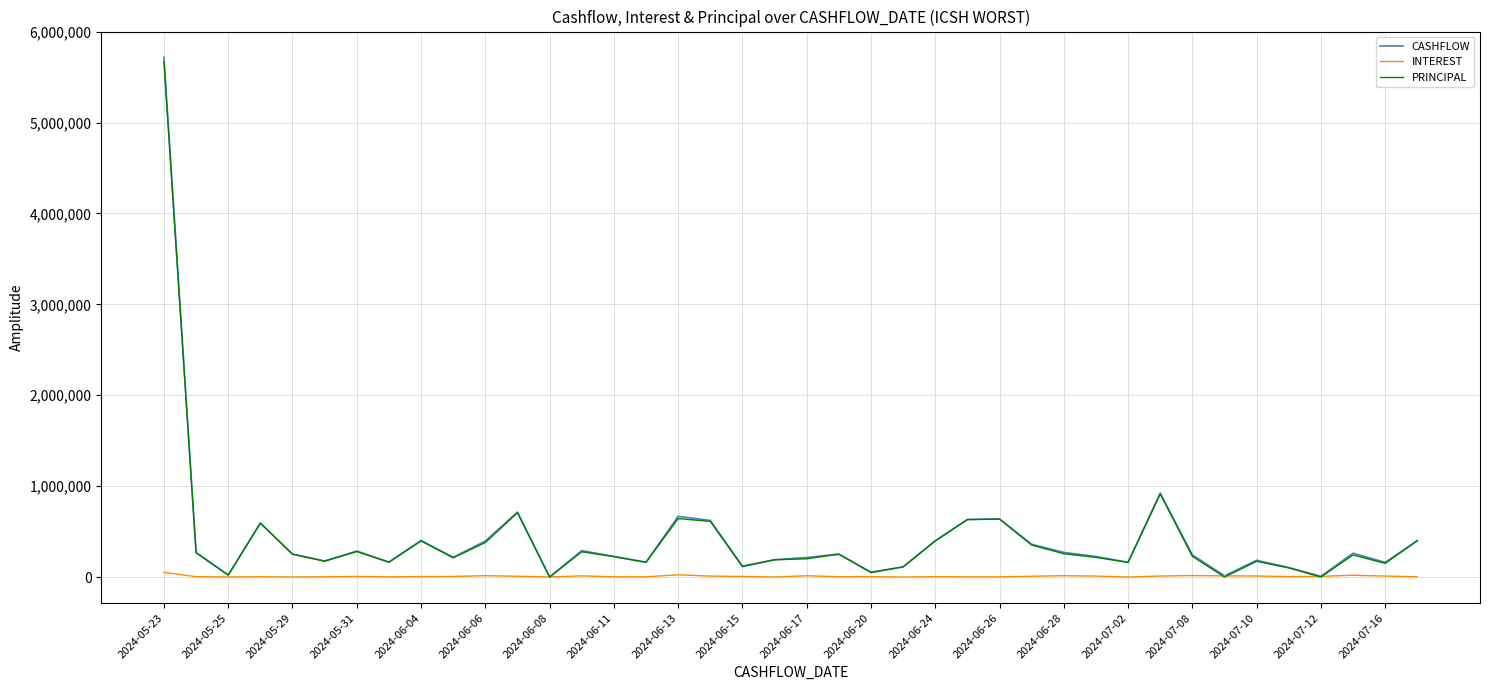

Which series has the largest range (max minus min)?

CASHFLOW